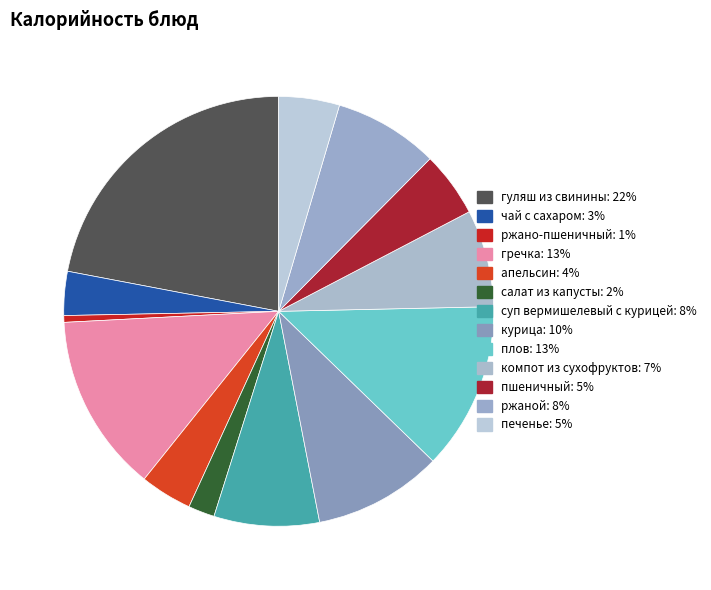

To the nearest percent, what is the difference between the гуляш из свинины and гречка slice percentages?

9%